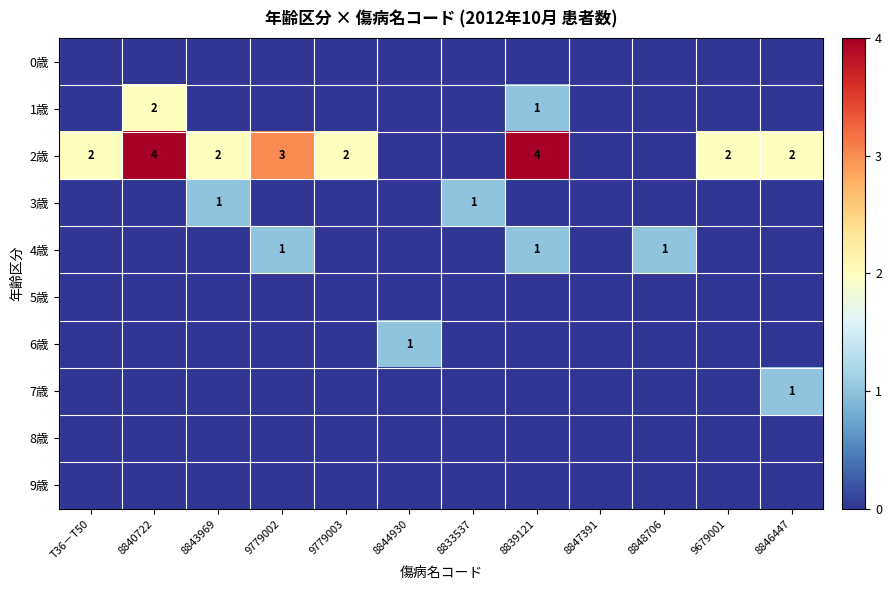

The 2歳 series shows 1 at 9679001. True or false?

False